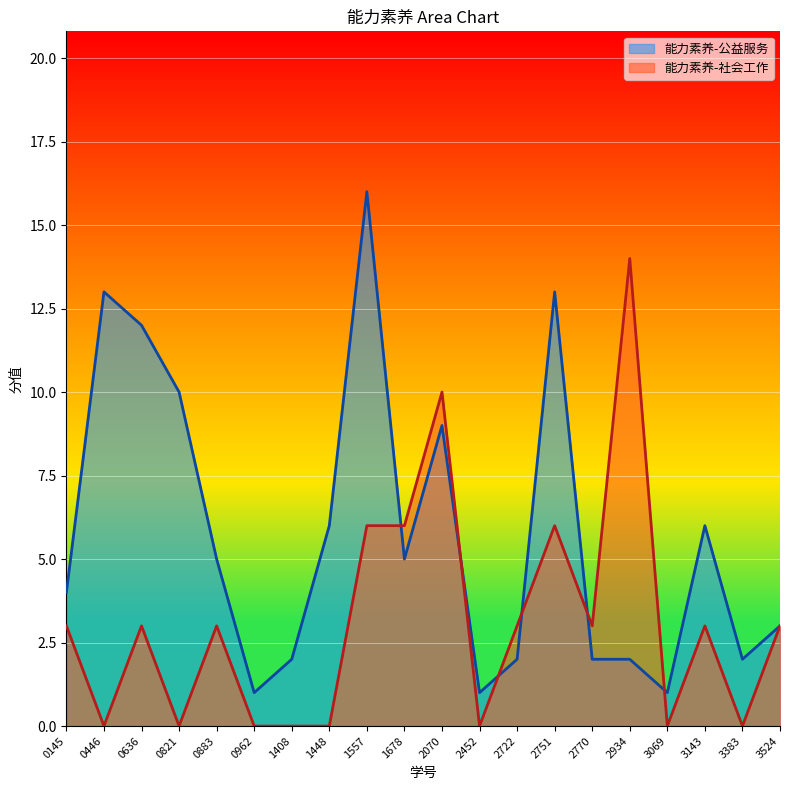

What is the difference between the maximum and minimum values in the 能力素养-公益服务 series?

15